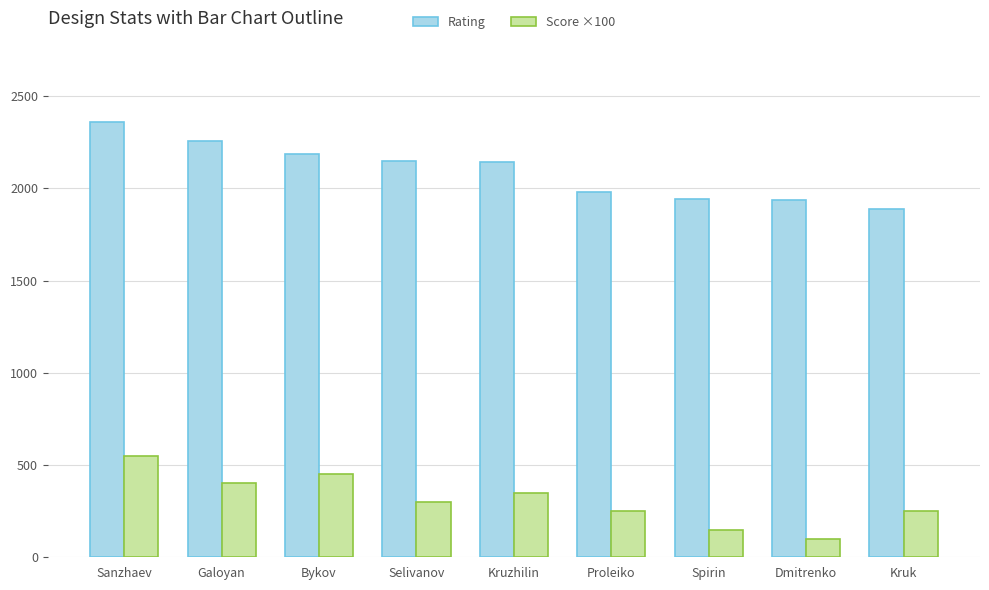

Which category has the lowest value across all series?

Dmitrenko